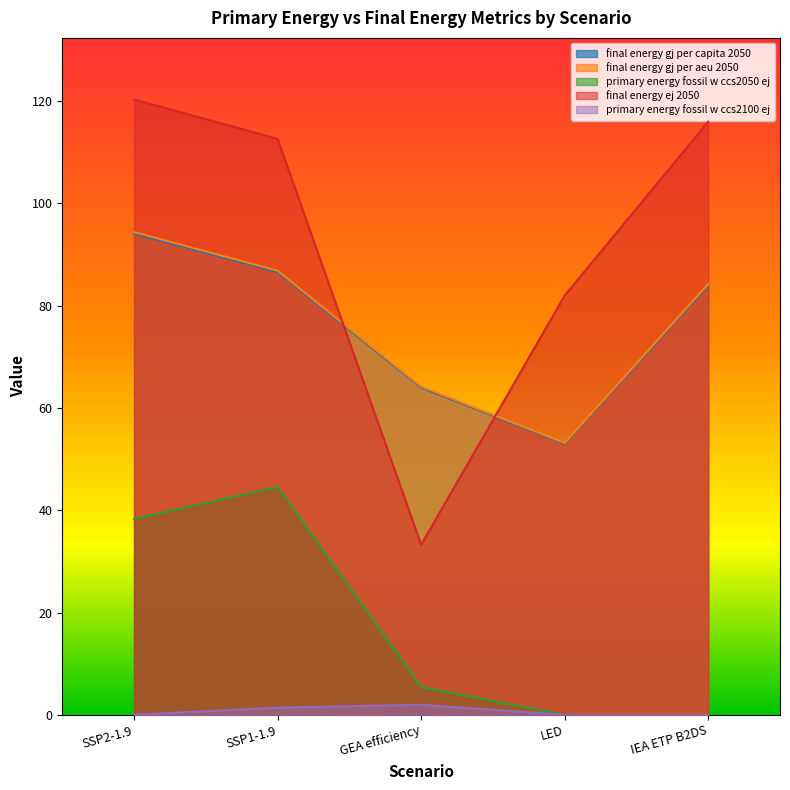

Does the chart have visible grid lines?

No